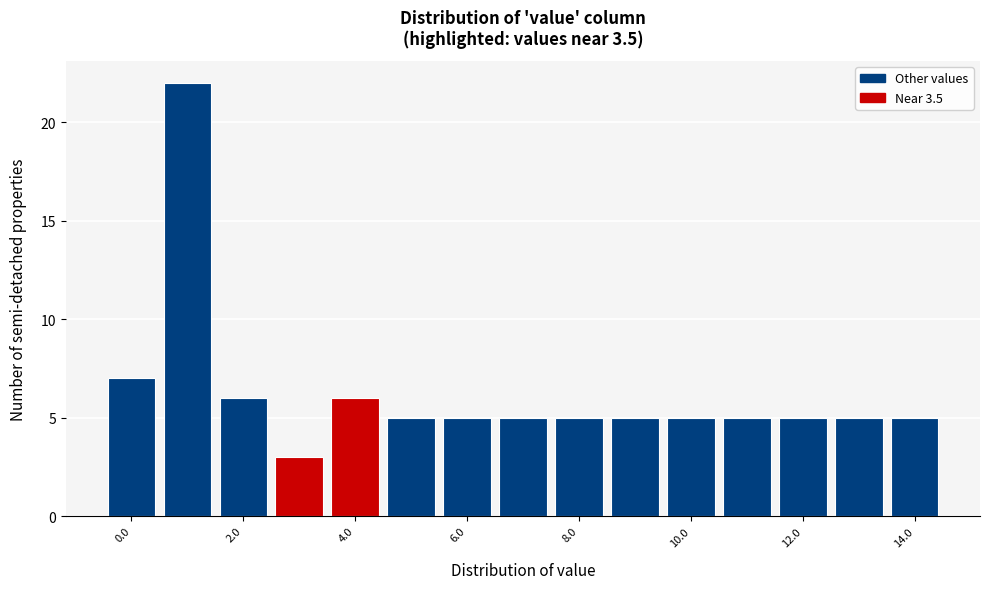

Reading left to right, list every bar in this chart as the range it spans on the x-axis followed by its height. Neither the bar edges nor the heights are printed on the chart, so give them approximately, as read against the axes.

-0.5 to 0.5: 7
0.5 to 1.5: 22
1.5 to 2.5: 6
2.5 to 3.5: 3
3.5 to 4.5: 6
4.5 to 5.5: 5
5.5 to 6.5: 5
6.5 to 7.5: 5
7.5 to 8.5: 5
8.5 to 9.5: 5
9.5 to 10.5: 5
10.5 to 11.5: 5
11.5 to 12.5: 5
12.5 to 13.5: 5
13.5 to 14.5: 5